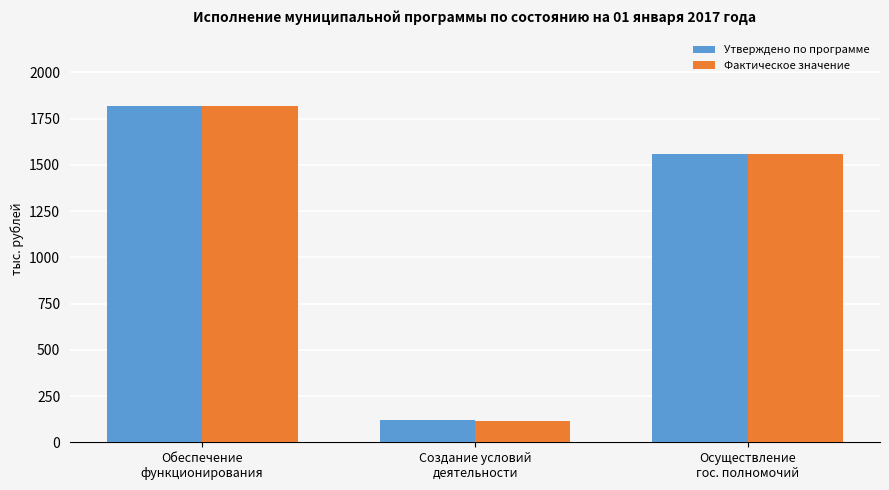

Between Обеспечение
функционирования and Создание условий
деятельности, which series saw the biggest shift?

Фактическое значение